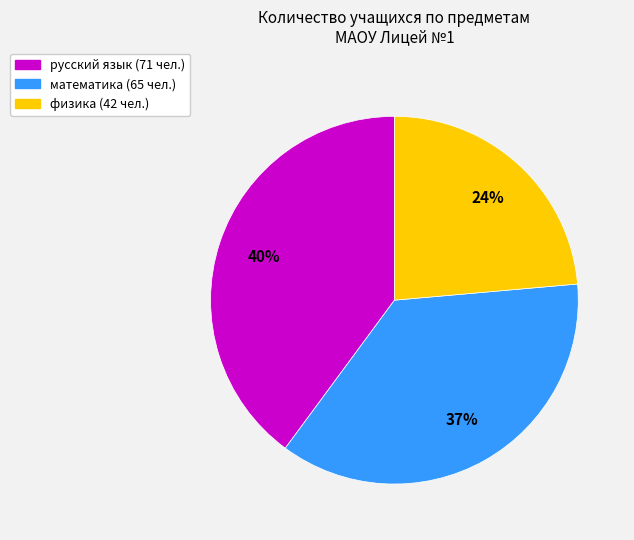

Is физика the majority of the pie?

No